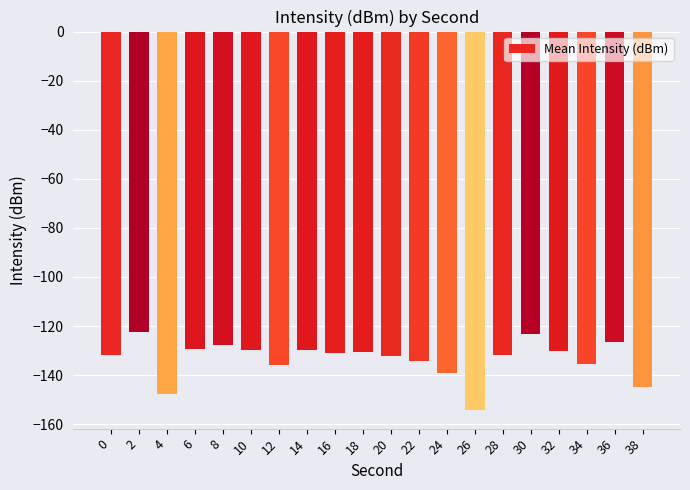

What is the value of the 19th bar from the left?

-126.5